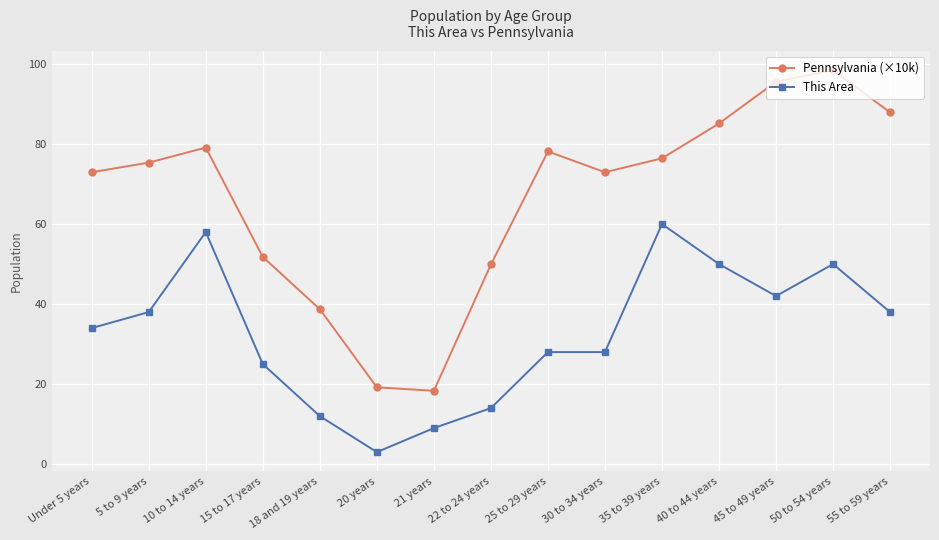

How many values in the Pennsylvania (×10k) series exceed 75?

8